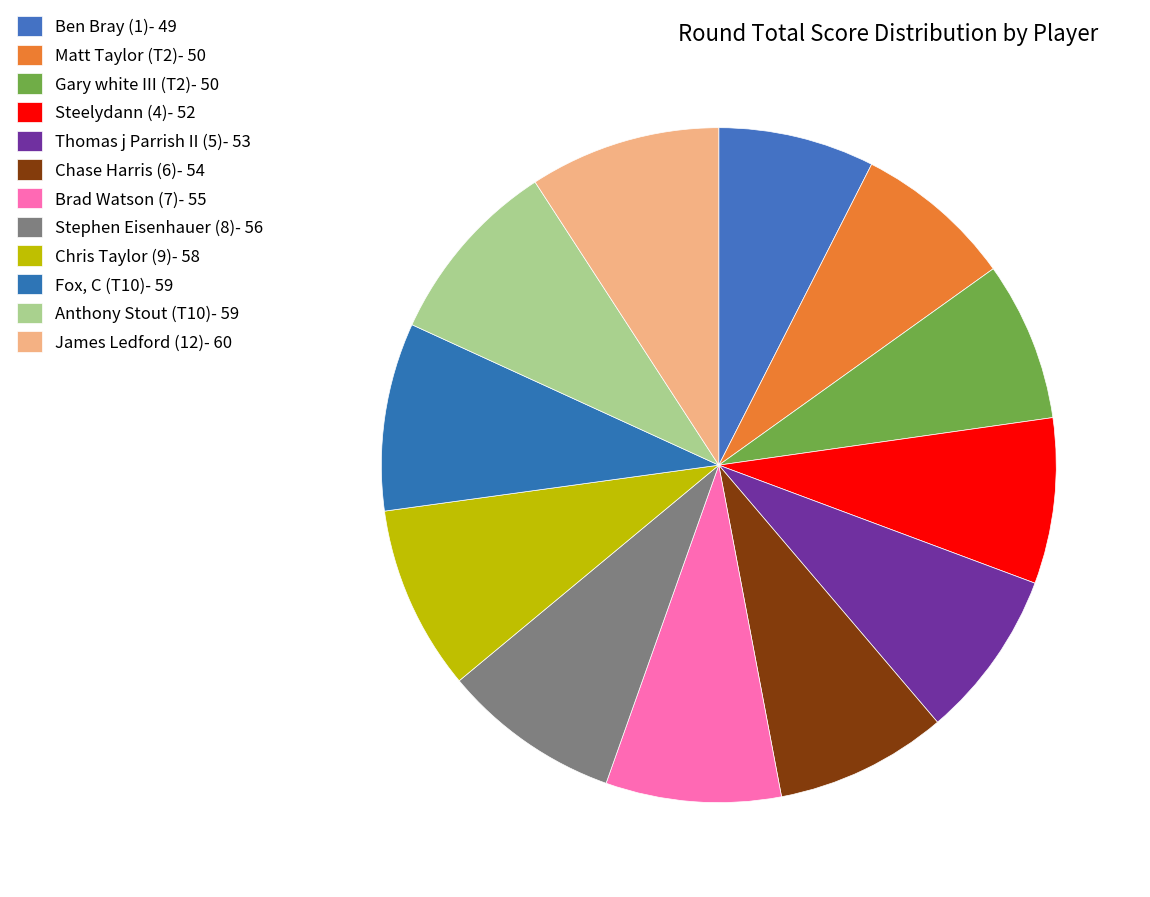

How many slices are in this pie chart?

12